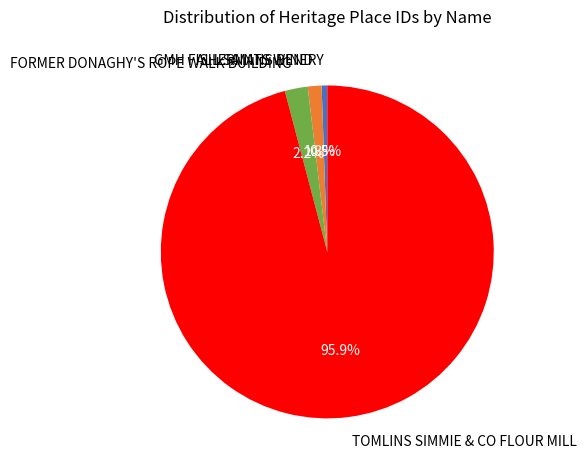

To the nearest percent, what is the average slice percentage?

25%